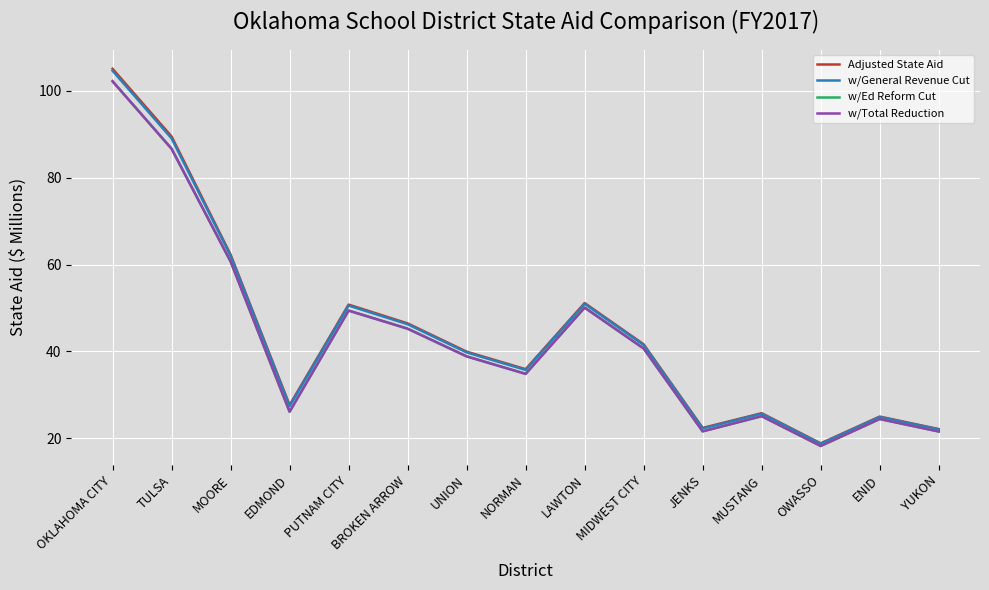

Rank the categories by Adjusted State Aid value from lowest to highest.

OWASSO, YUKON, JENKS, ENID, MUSTANG, EDMOND, NORMAN, UNION, MIDWEST CITY, BROKEN ARROW, PUTNAM CITY, LAWTON, MOORE, TULSA, OKLAHOMA CITY